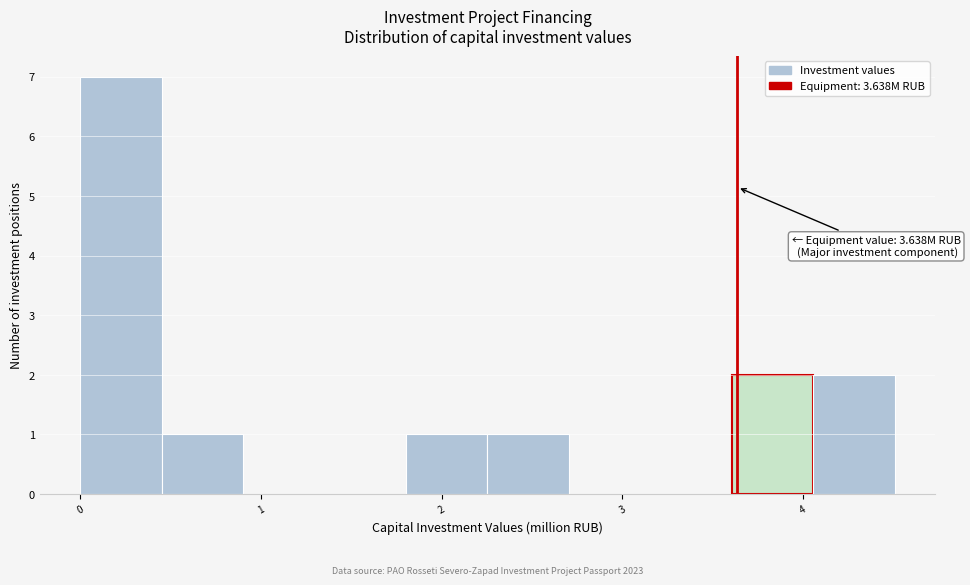

Over which range of the x-axis is the bar tallest?

0.0 to 0.5